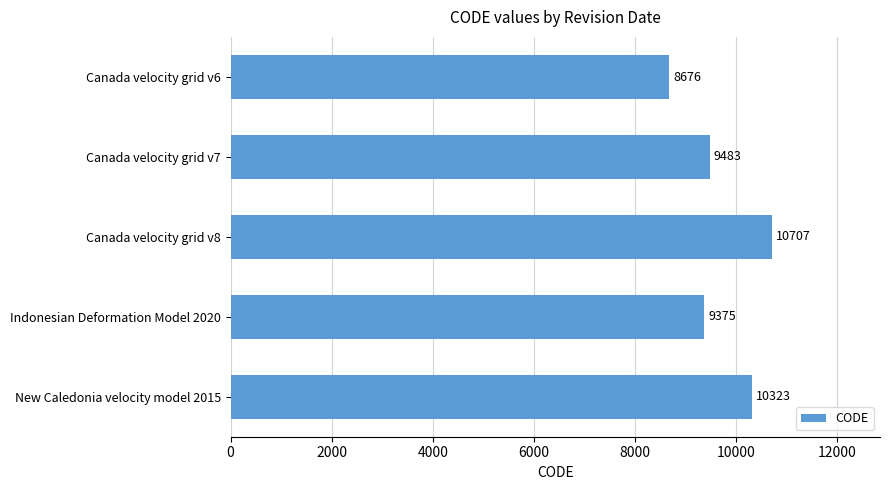

Which has a higher value, New Caledonia velocity model 2015 or Canada velocity grid v7?

New Caledonia velocity model 2015